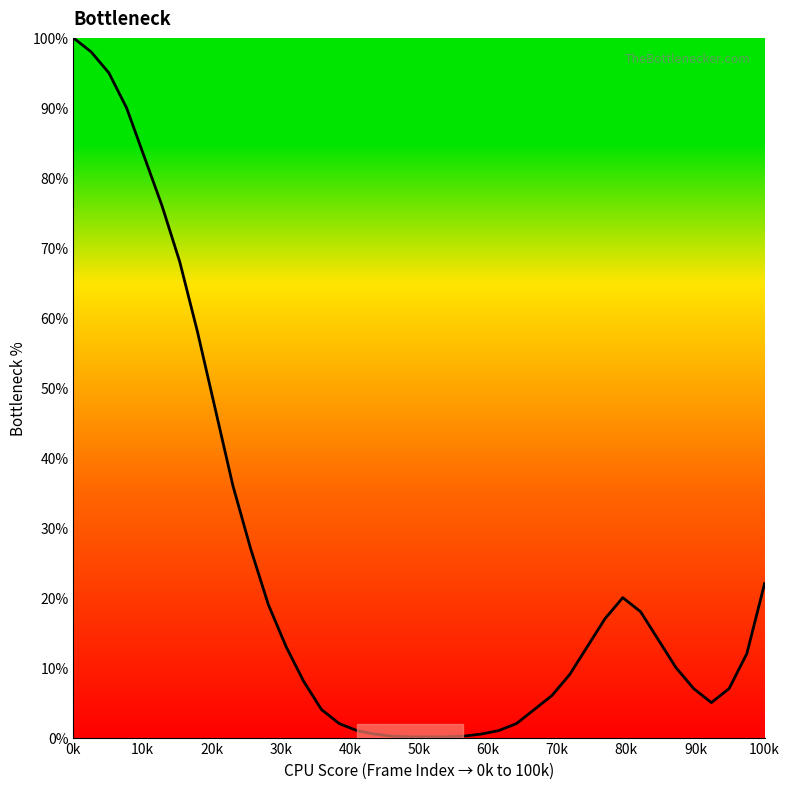

What is the difference between the maximum and minimum values?

99.9